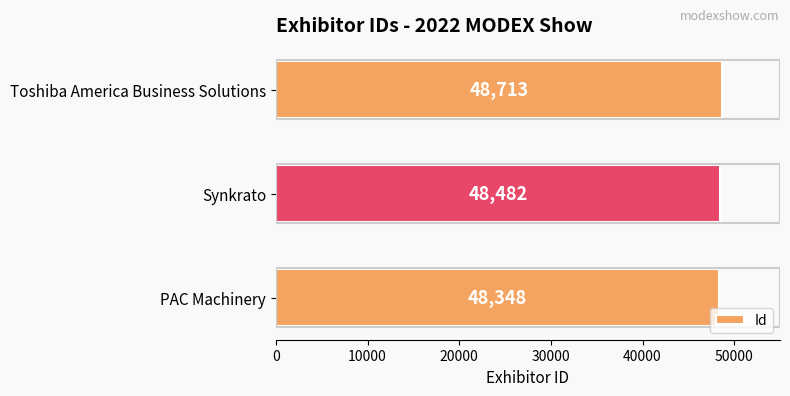

What is the average value?

48514